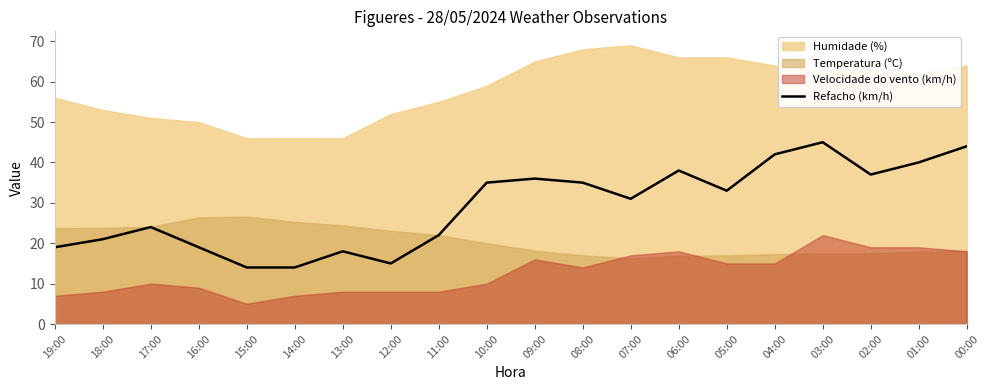

True or false: Refacho (km/h) has a value of 22 at 11:00.

True